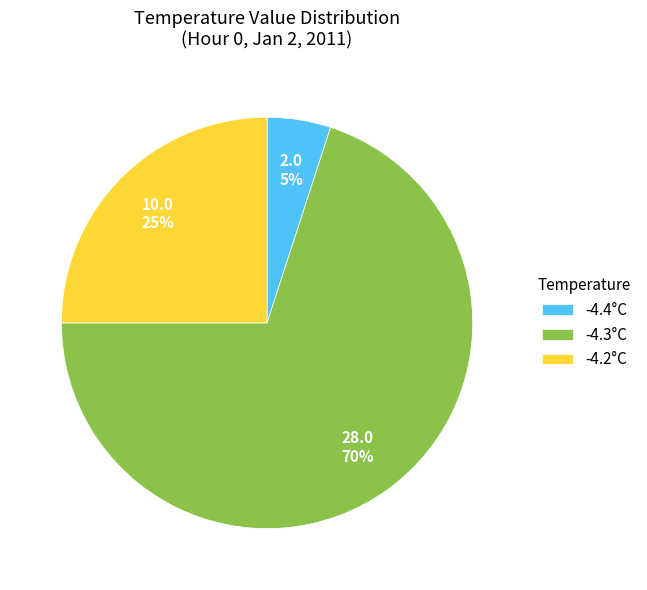

Between -4.2°C and -4.4°C, which is larger?

-4.2°C